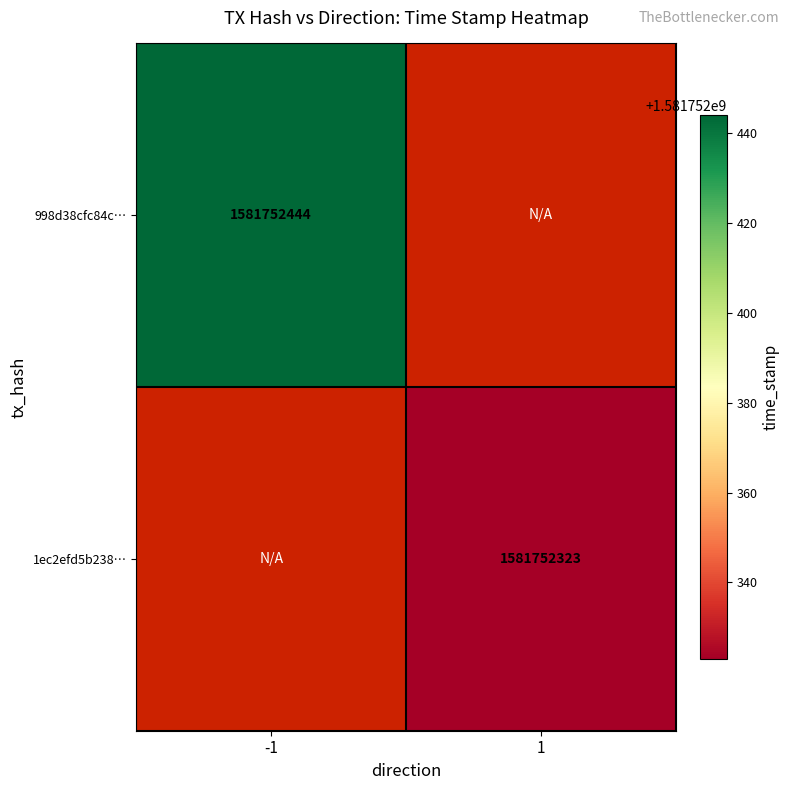

Rank the series by their maximum value, from lowest to highest.

1ec2efd5b2383ef70b3f88dc6be2ed4c8103b33…, 998d38cfc84c9eb6d59660d09de88d3eaa81f45…